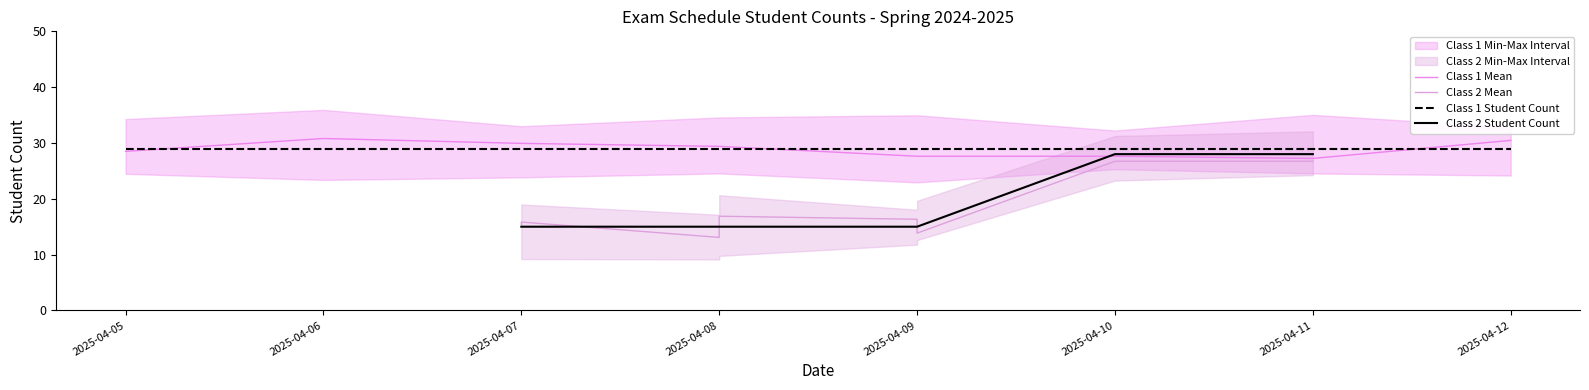

What is the lowest value of the Class 1 Student Count series?

29.0